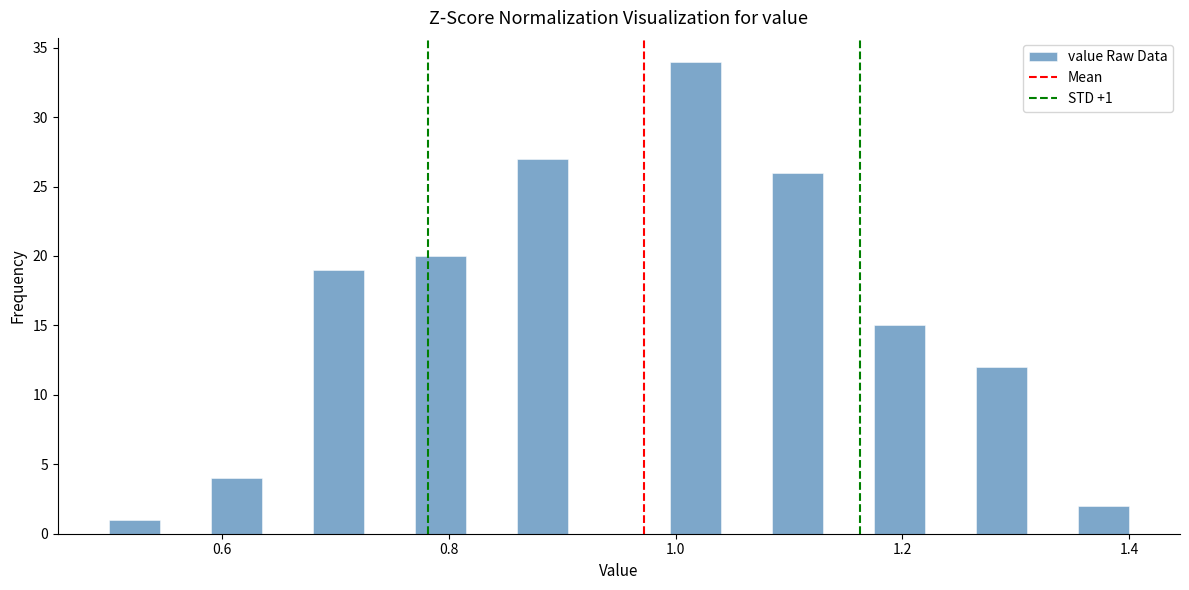

Read against the x-axis, roughly where is the centre of the tallest bar?

1.02